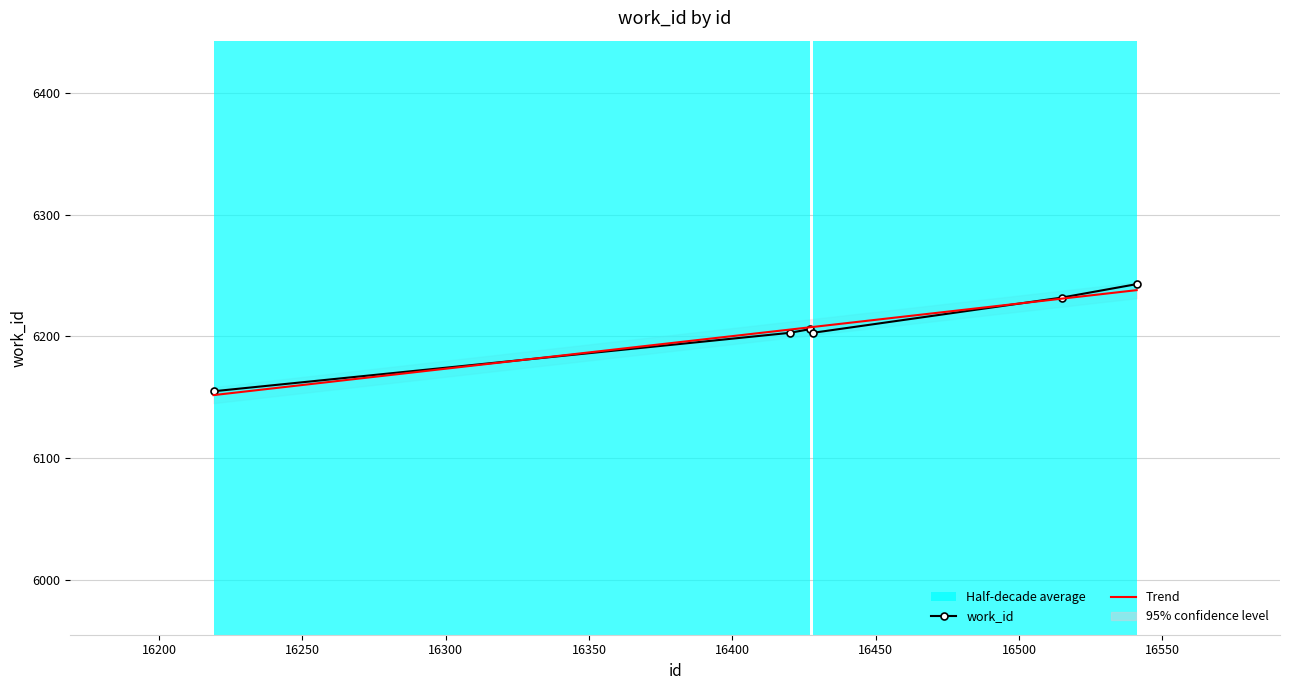

What is the maximum value for work_id?

6243.0